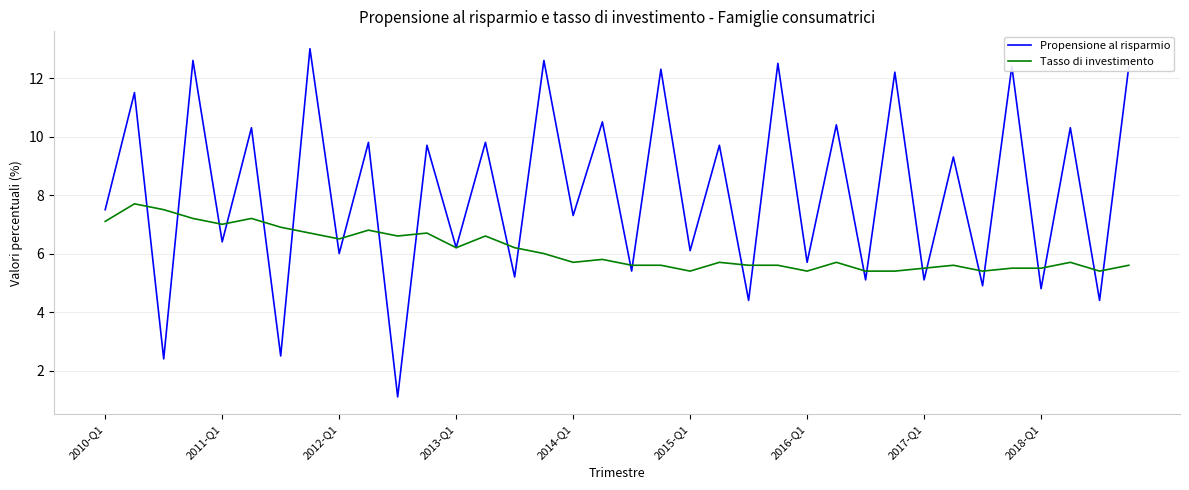

Is this an area chart (filled region under the line)?

No